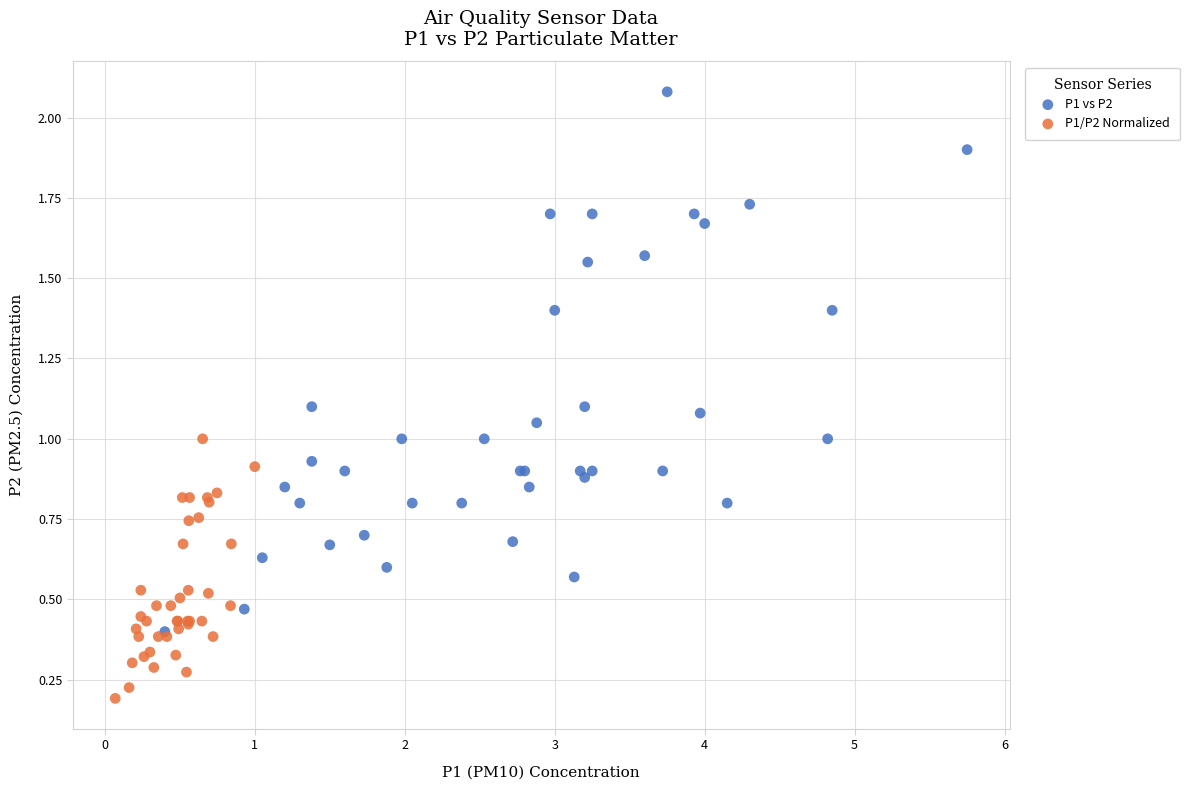

Which series contains the highest Y value?

P1 vs P2